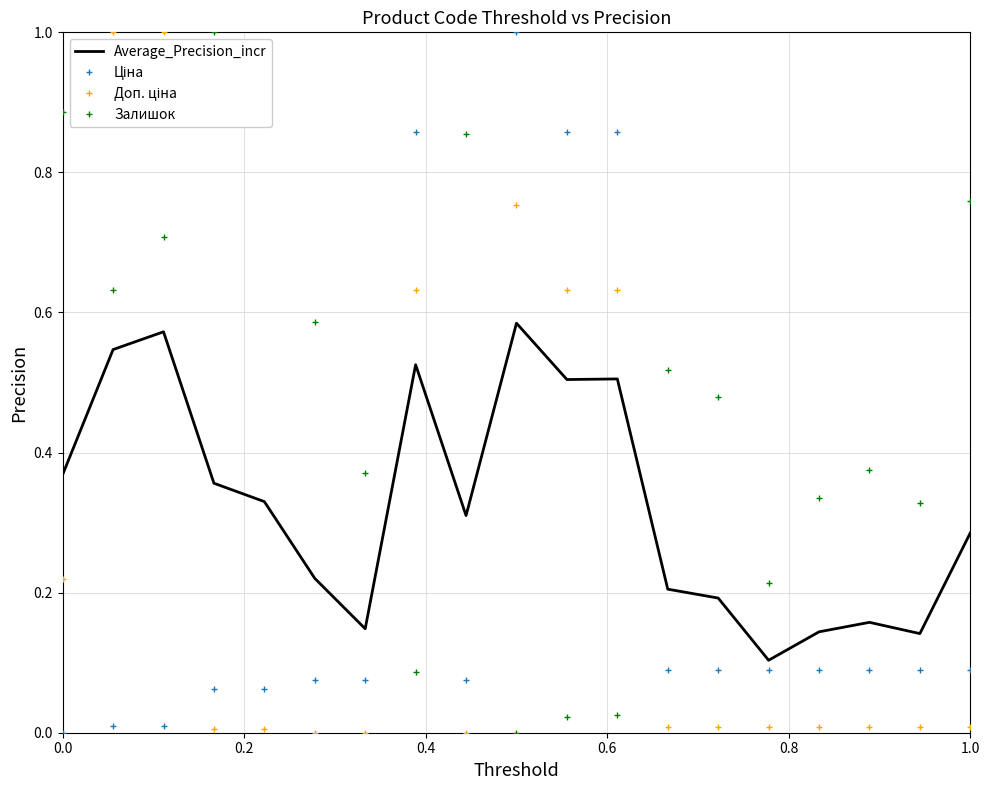

What is the maximum value shown in the chart?

1.0